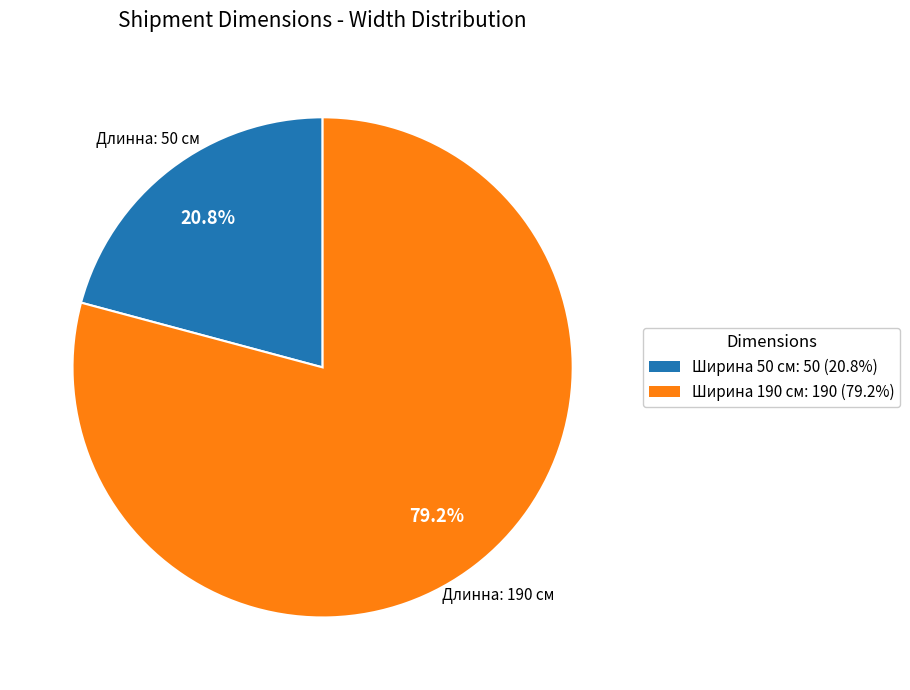

Is the sum of Ширина 190 см: 190 (79.2%) and Ширина 50 см: 50 (20.8%) greater than half?

Yes